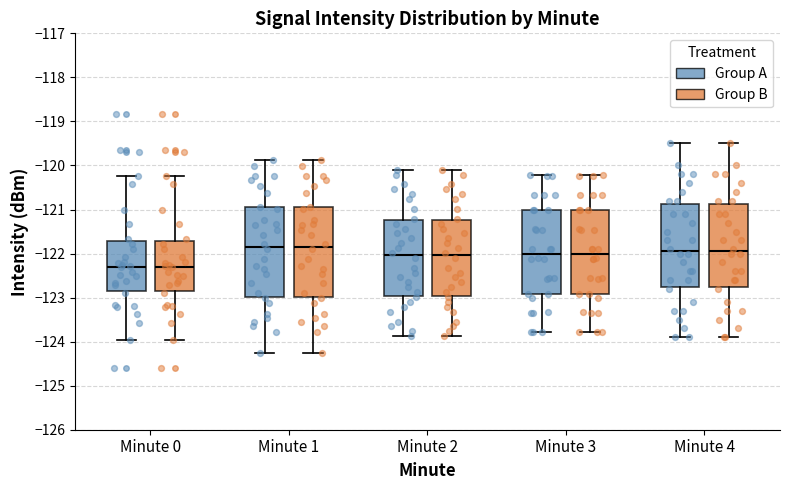

Where is the lower edge of the box for Minute 2 (Group A) on the y-axis? The values are not printed on the chart, so give them approximately, as read against the axis.

-123.0